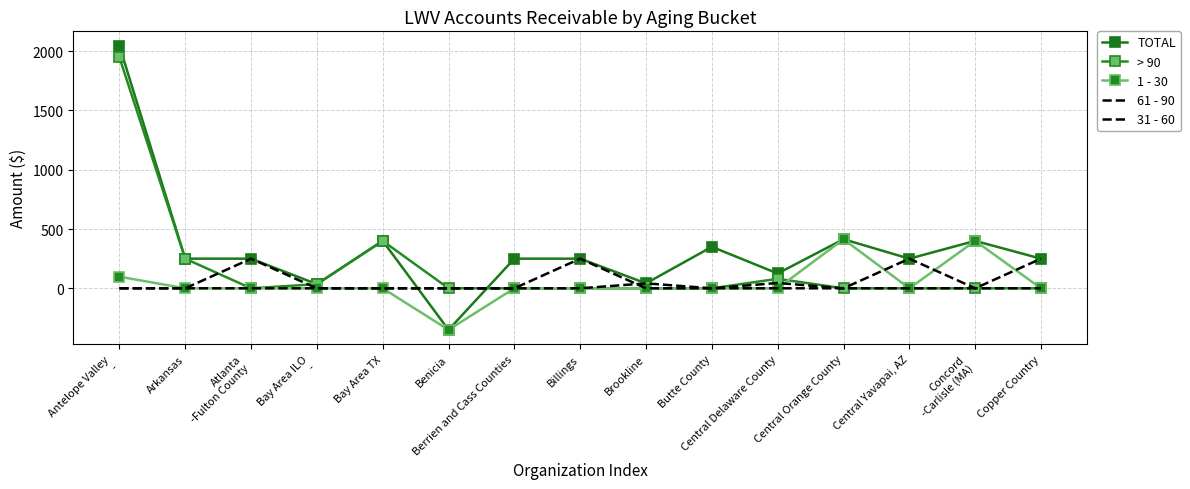

Where do 31 - 60 and 61 - 90 first cross each other?

Billings and Brookline